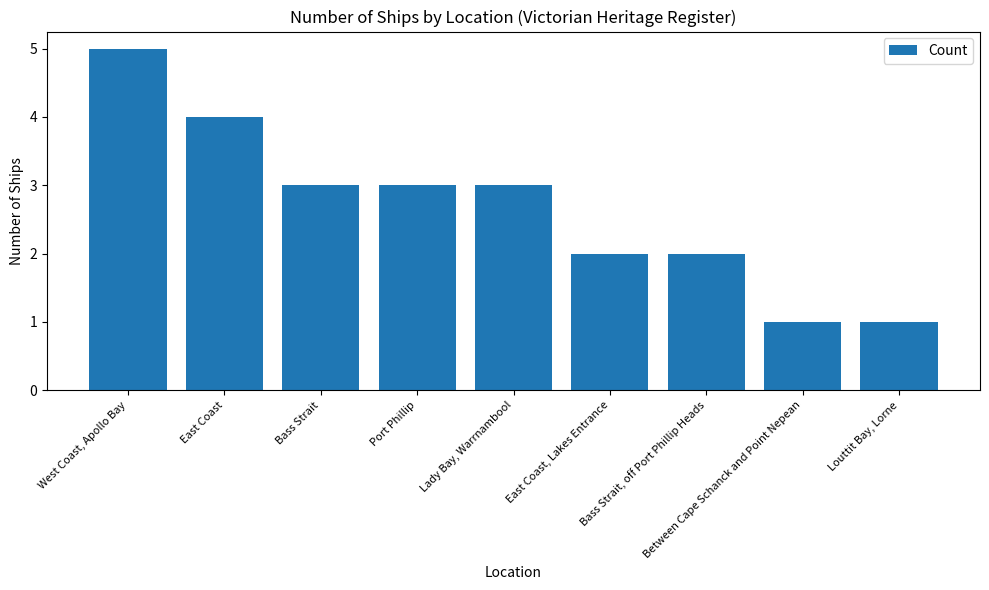

Count the values in the range 2 to 3.

5